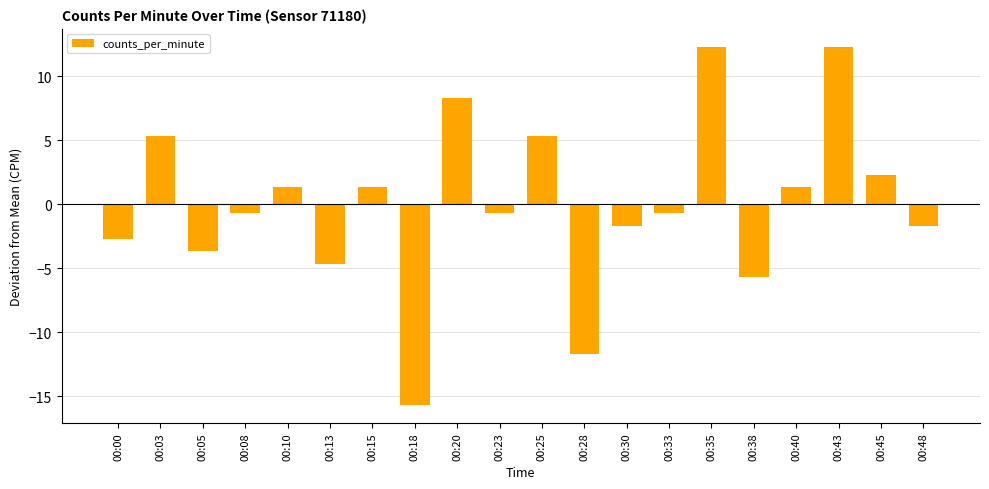

What is the difference between the values at 00:23 and 00:10?

2.0